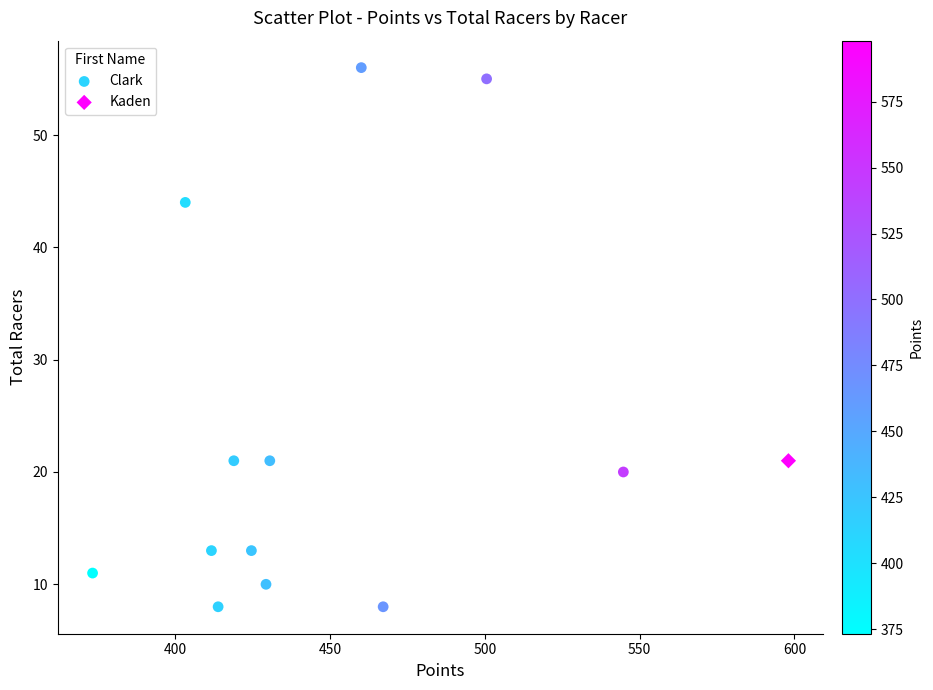

What are all the series names shown in the legend?

Clark, Kaden